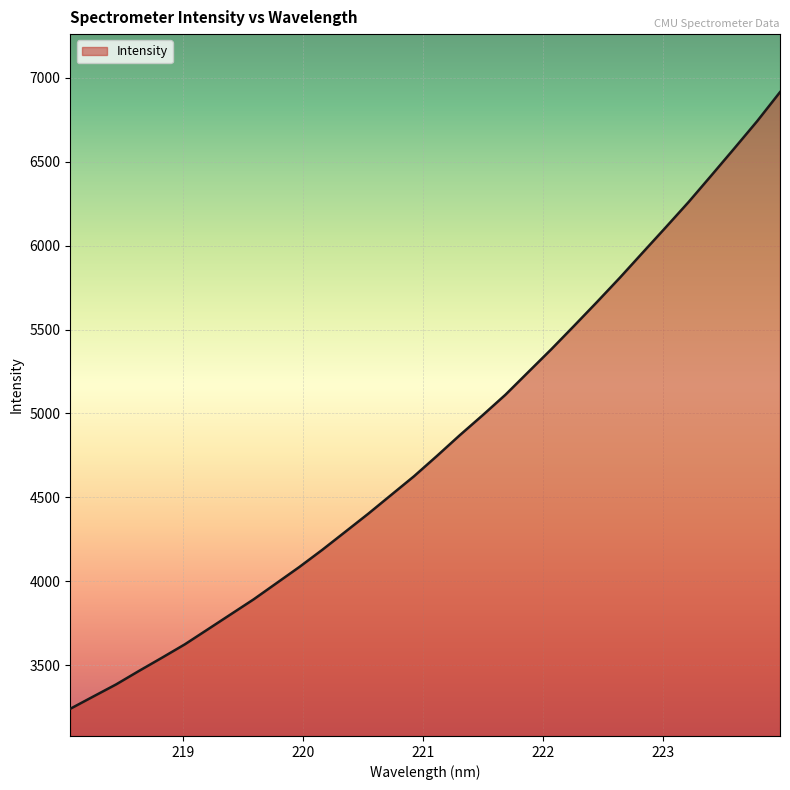

What is the difference between the maximum and minimum values?

3674.5